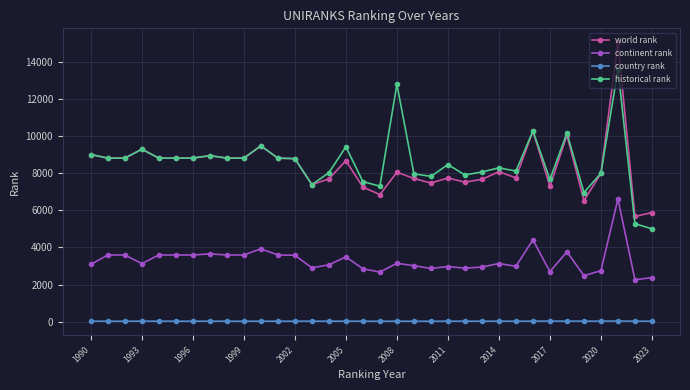

Which series has the widest spread of values?

world rank